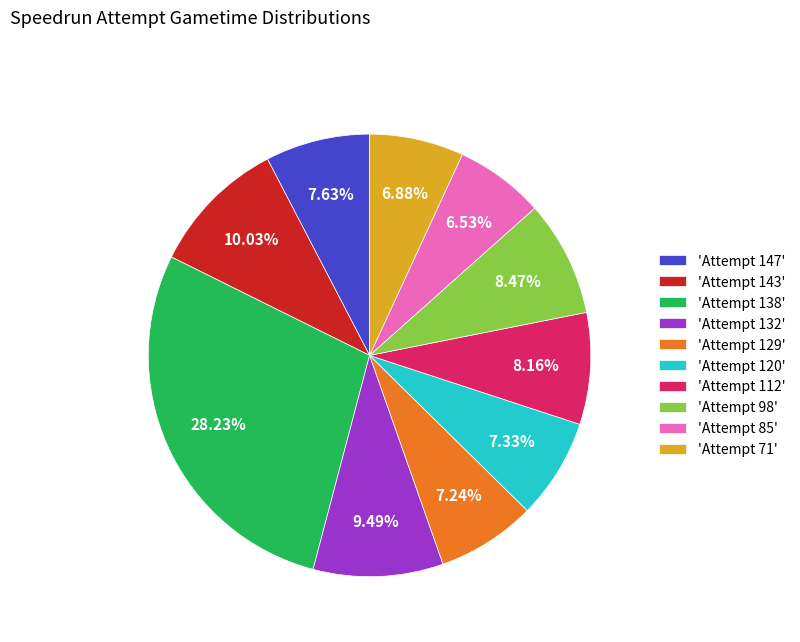

To the nearest percent, what is the difference between the largest and smallest slice percentages?

22%